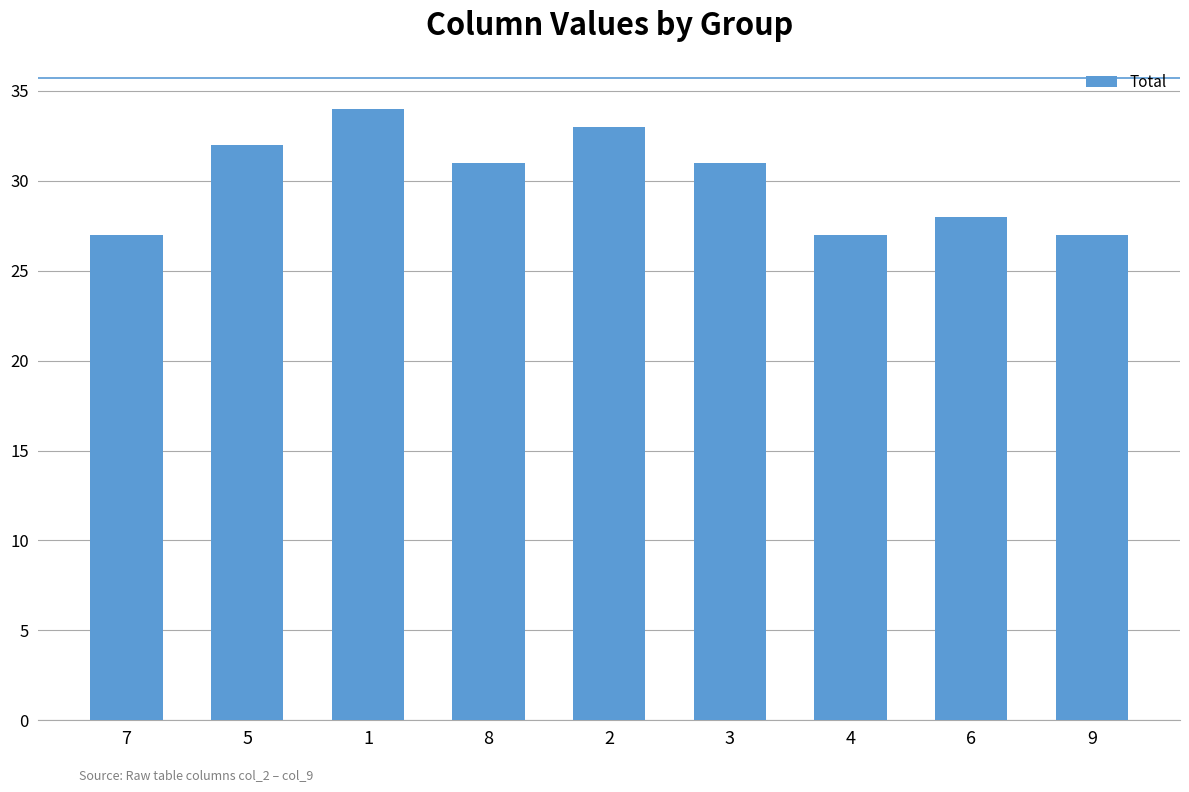

Where does the data first go above 31?

5